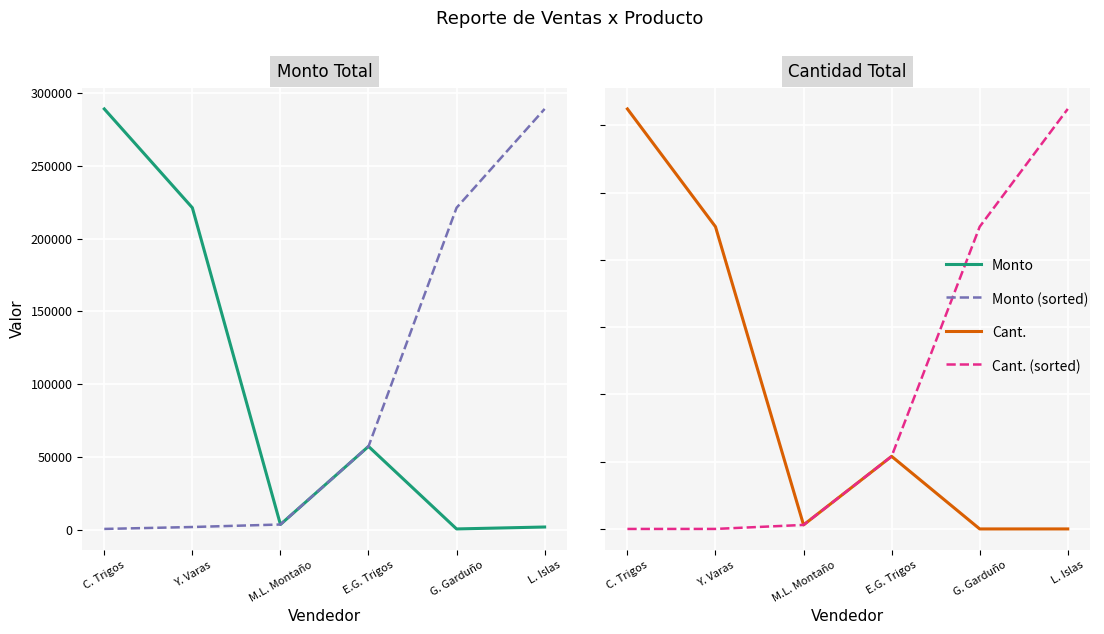

Is it true that Cant. equals 1926 at E.G. Trigos?

False